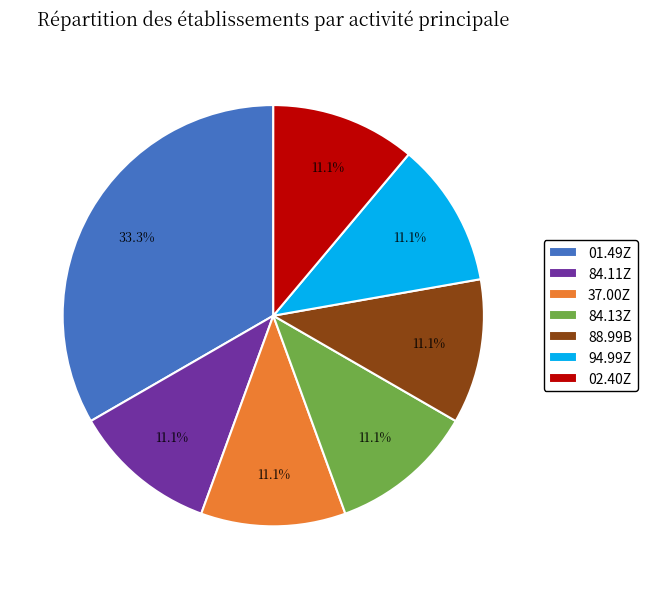

What portion of the pie excludes 88.99B?

88.9%